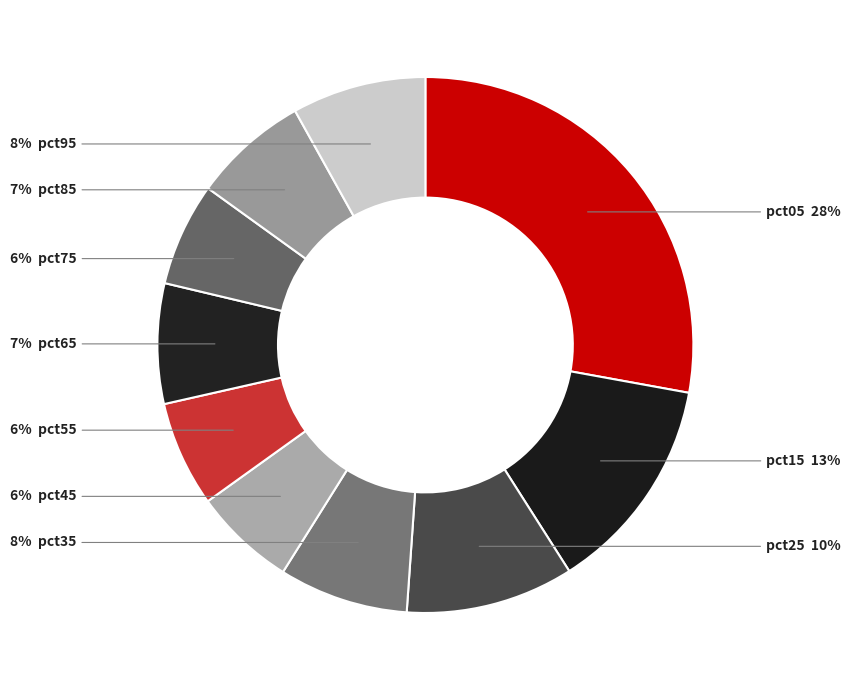

Rank the categories by value from highest to lowest.

pct05, pct15, pct25, pct95, pct35, pct65, pct85, pct55, pct75, pct45